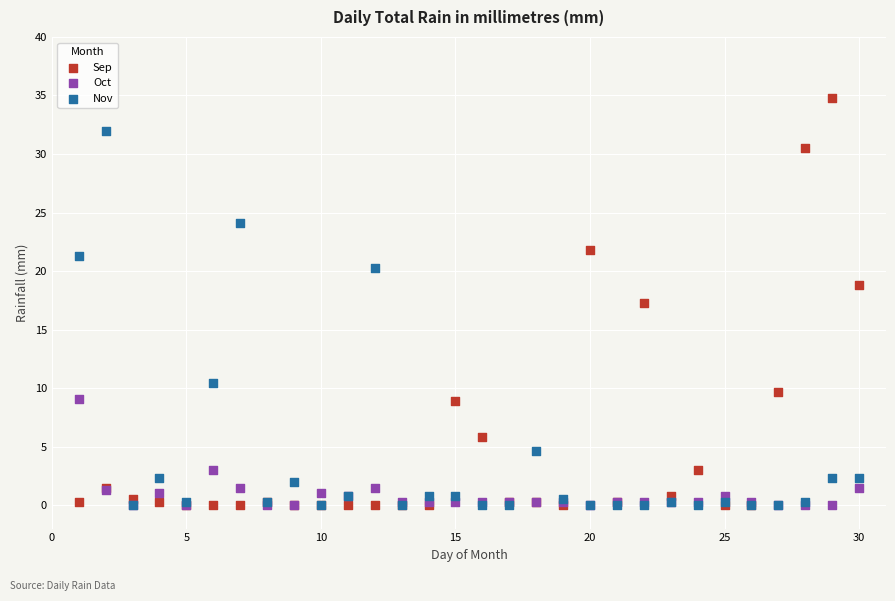

Which series contains the highest Y value?

Sep